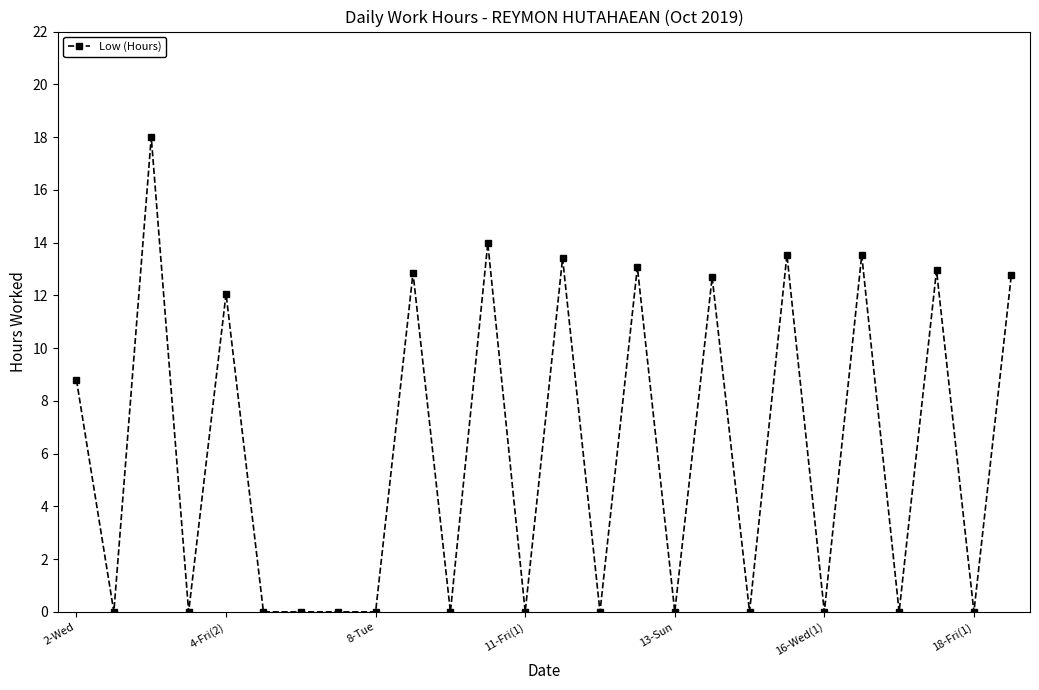

What is the value of the 3rd point from the left?

18.0